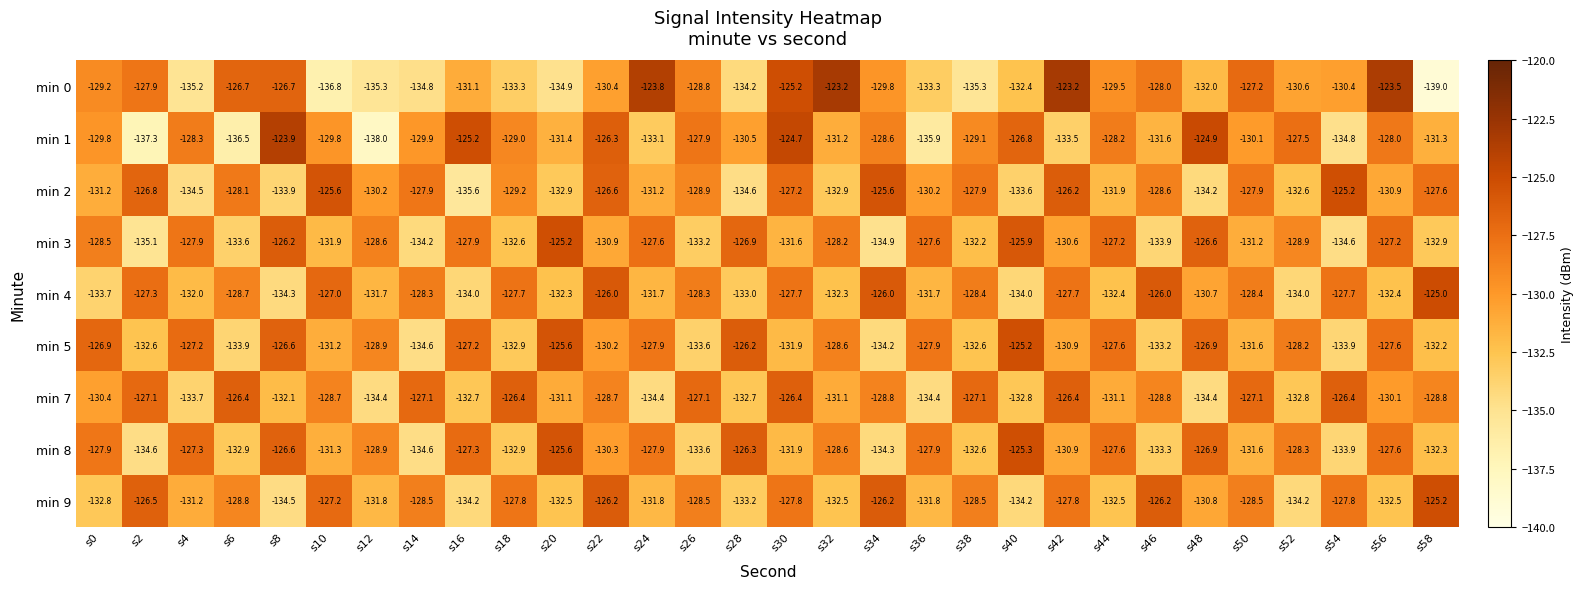

The min 3 series shows -133.6 at s6. True or false?

True